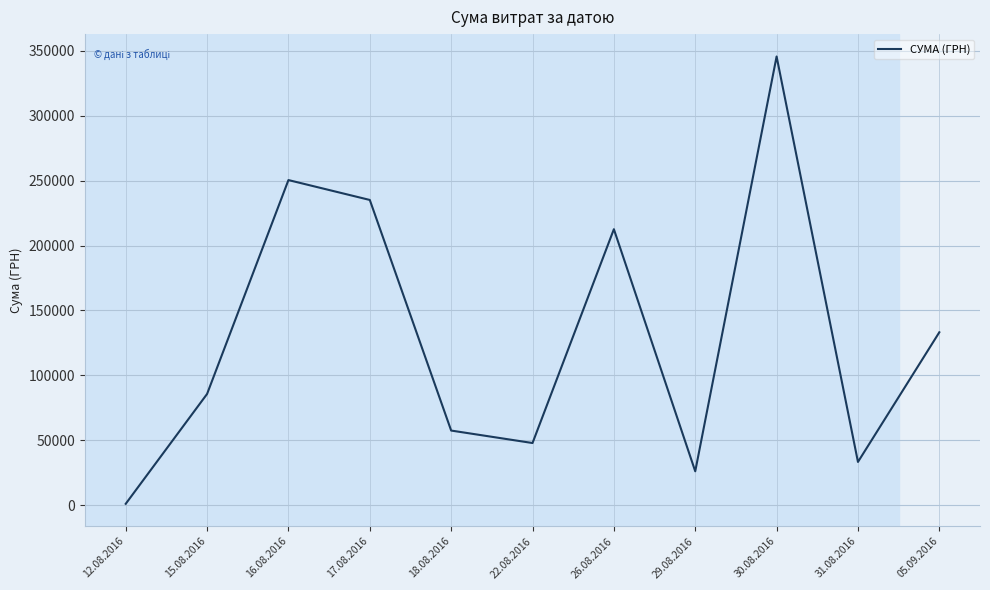

The value at 12.08.2016 is 998.2. True or false?

True